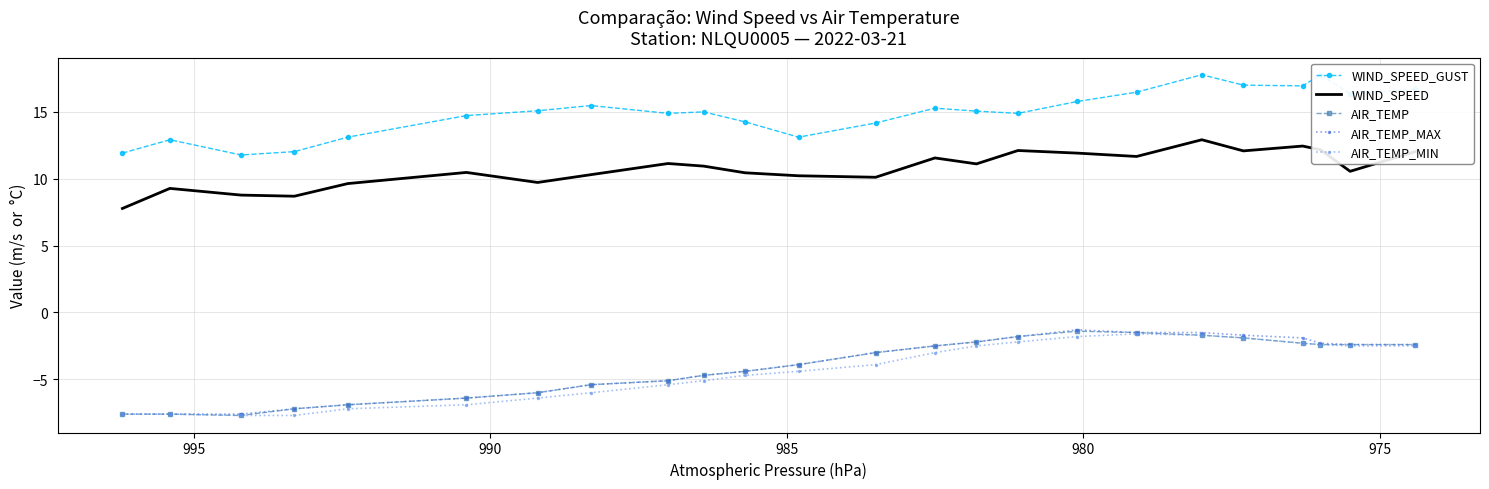

Which series has the largest range (max minus min)?

AIR_TEMP